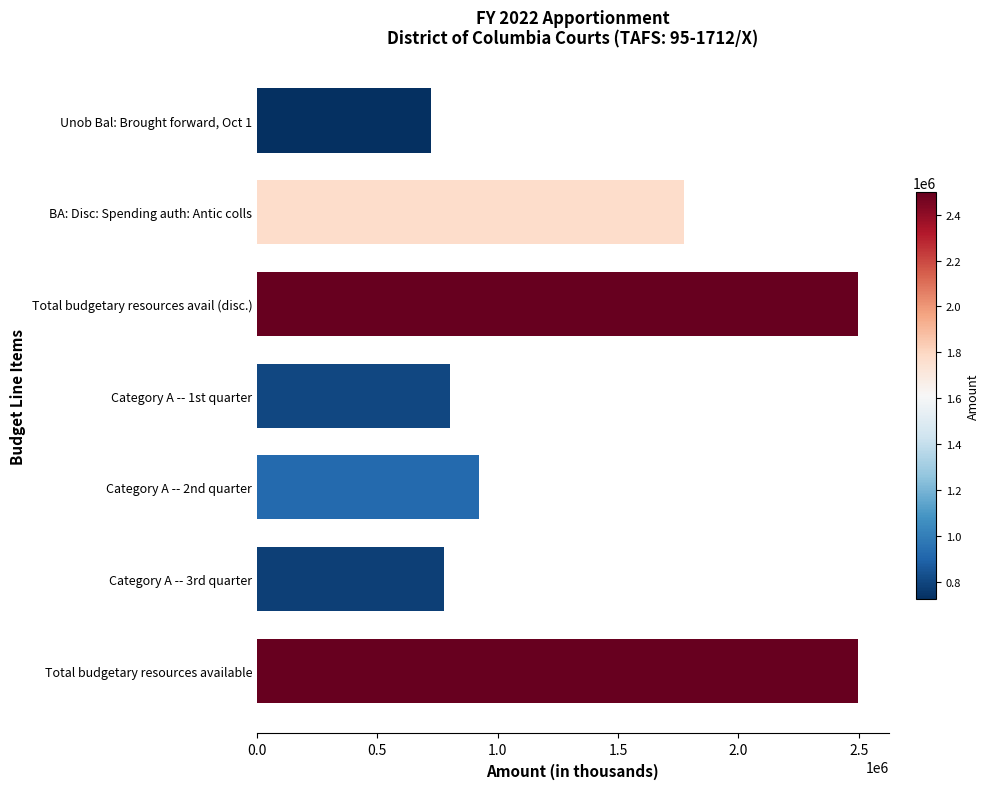

What is the ratio of the value at Total budgetary resources available to the value at Total budgetary resources avail (disc.)?

1.0